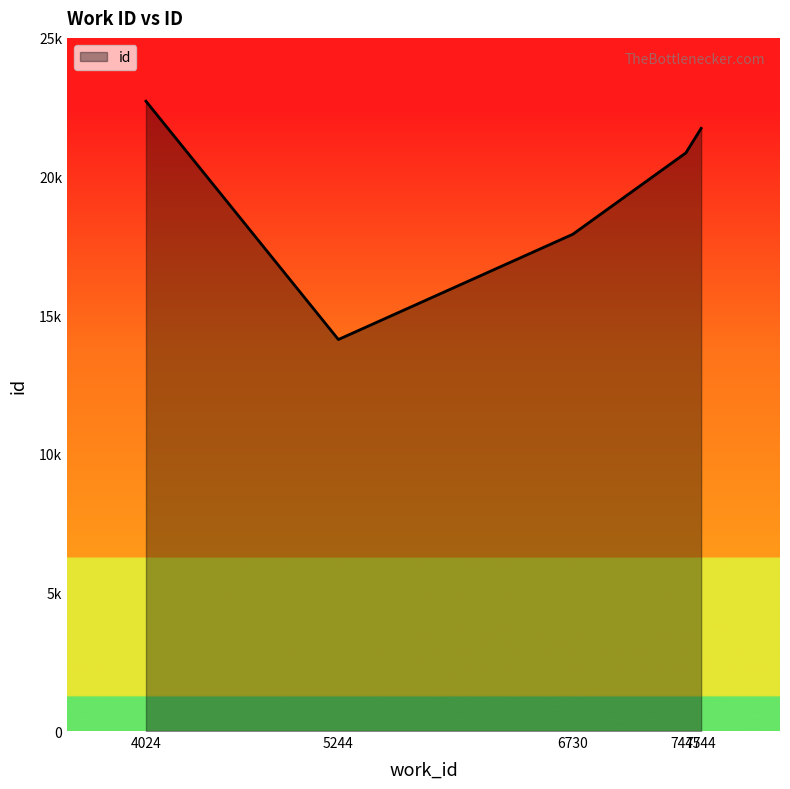

Does the chart have visible grid lines?

No